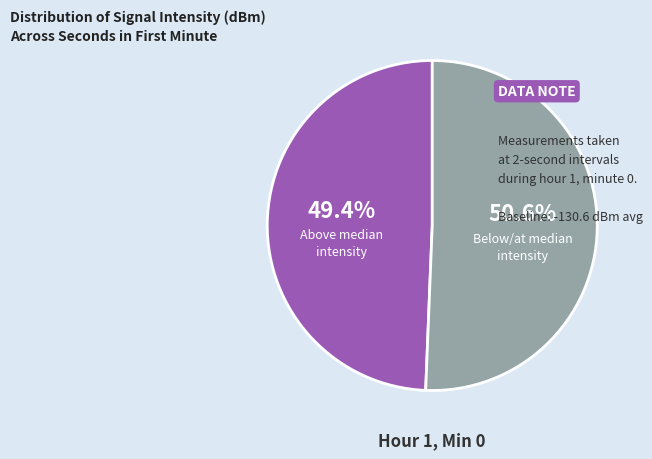

Between Above median intensity and Below/at median intensity, which is larger?

Below/at median intensity